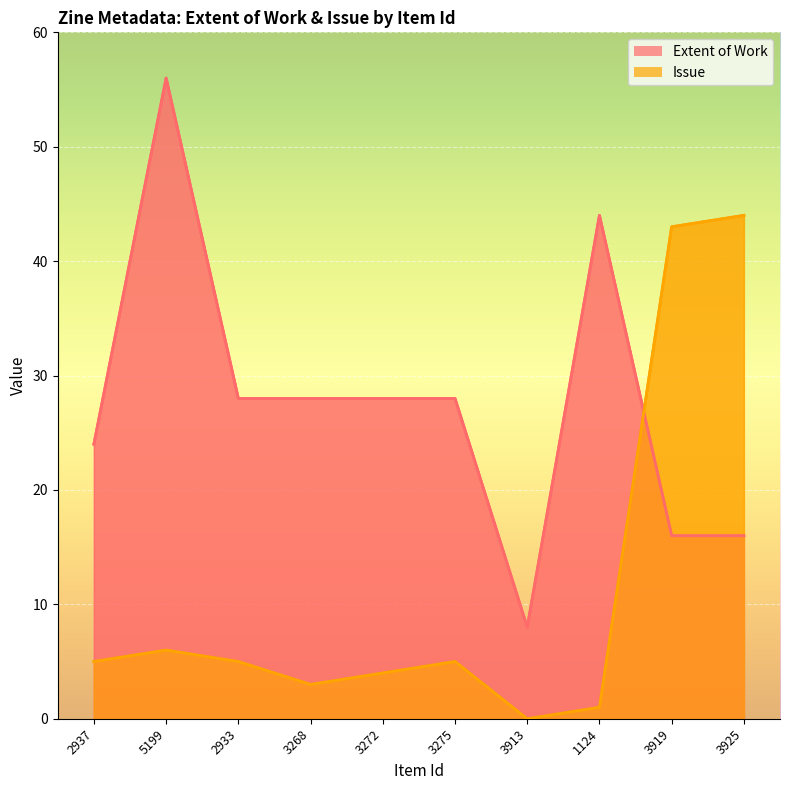

How many values in the Extent of Work series exceed 28?

2